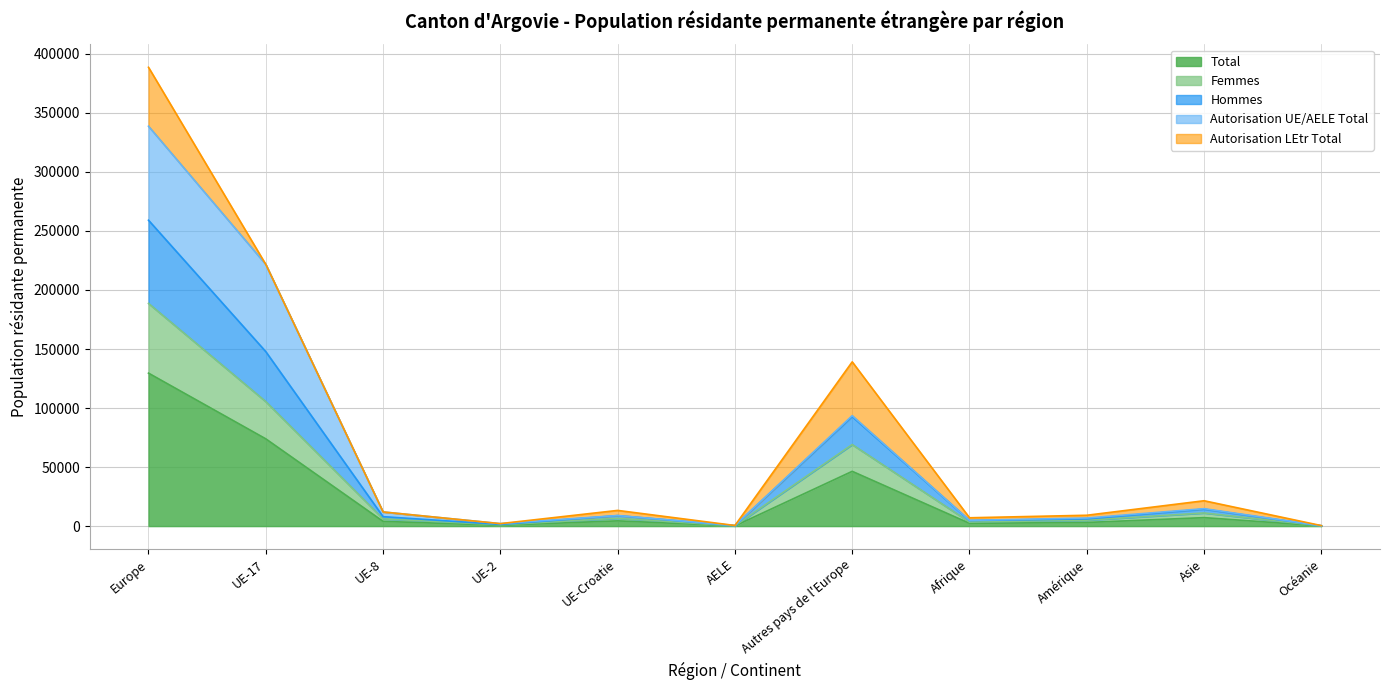

At which category does the chart reach its peak across all series?

Europe